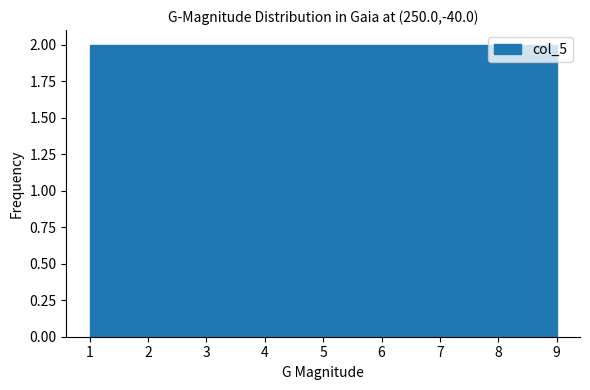

Reading left to right, list every bar in this chart as the range it spans on the x-axis followed by its height. Neither the bar edges nor the heights are printed on the chart, so give them approximately, as read against the axes.

1.0 to 1.9: 2
1.9 to 2.8: 2
2.8 to 3.7: 2
3.7 to 4.6: 2
4.6 to 5.4: 2
5.4 to 6.3: 2
6.3 to 7.2: 2
7.2 to 8.1: 2
8.1 to 9.0: 2